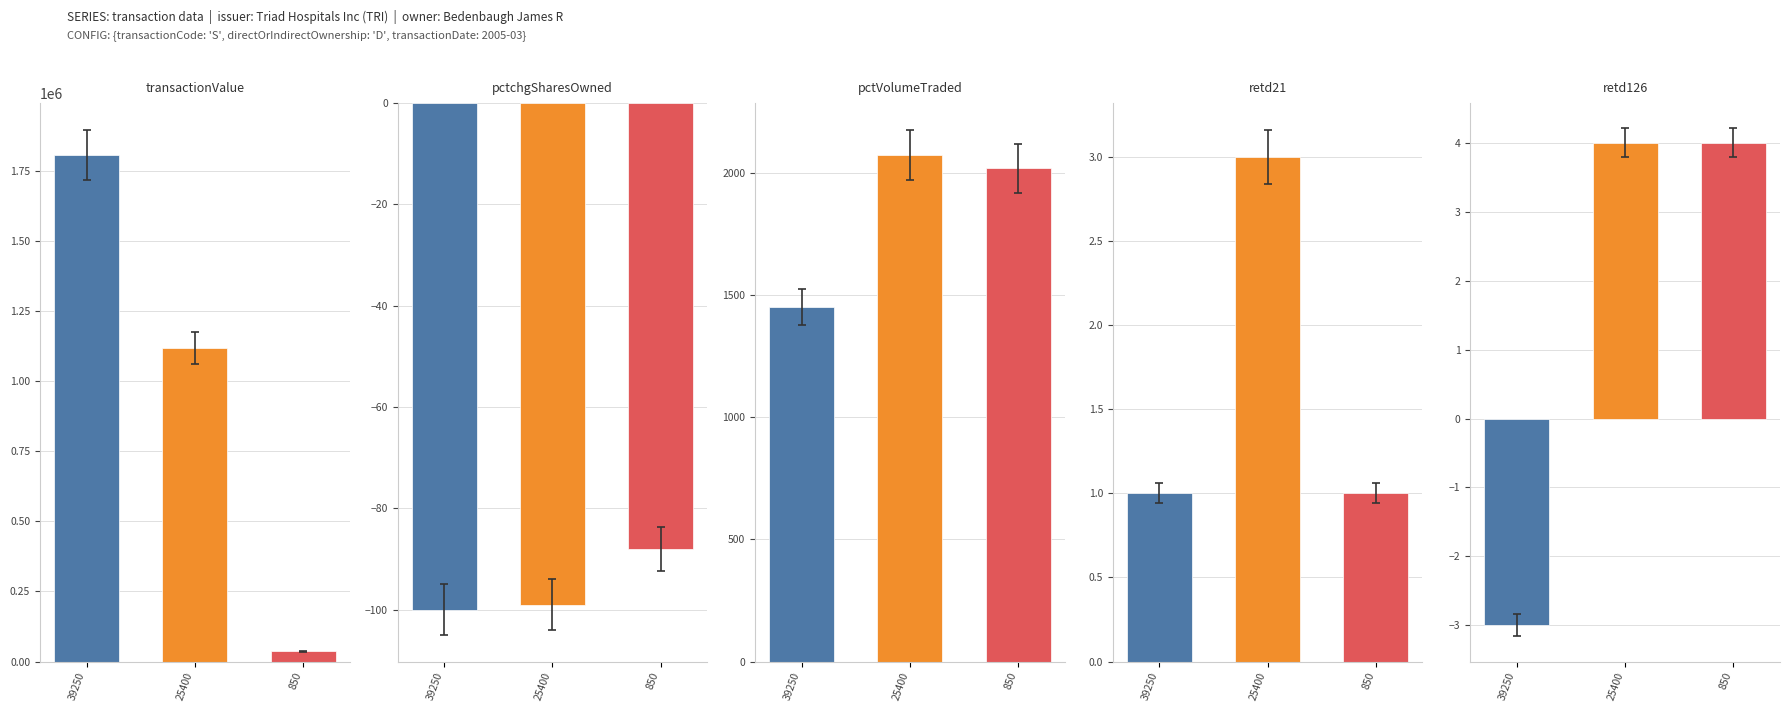

What is the spread (max minus min) of values at 850?

37488